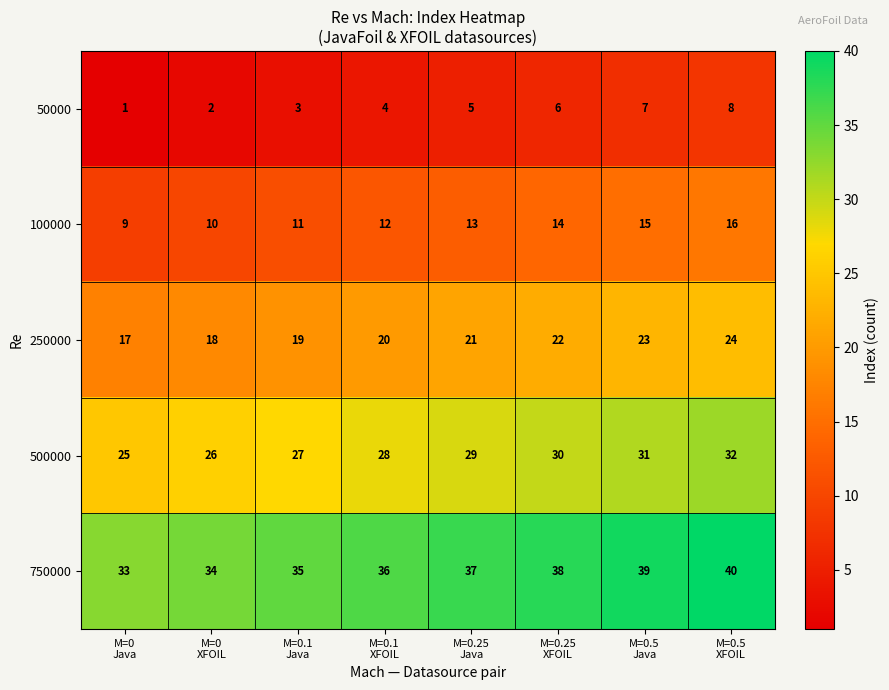

At M=0.1
XFOIL, list the series in order from smallest to largest.

50000, 100000, 250000, 500000, 750000